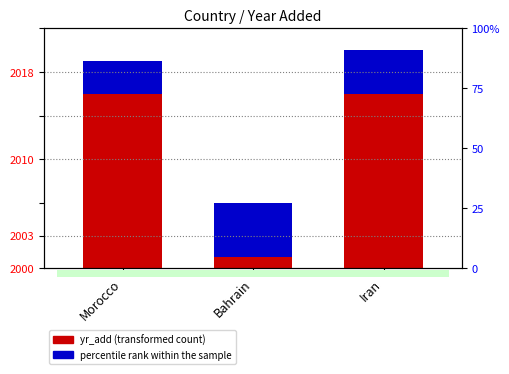

What value does the yr_add (secondary) series have at Iran?

4